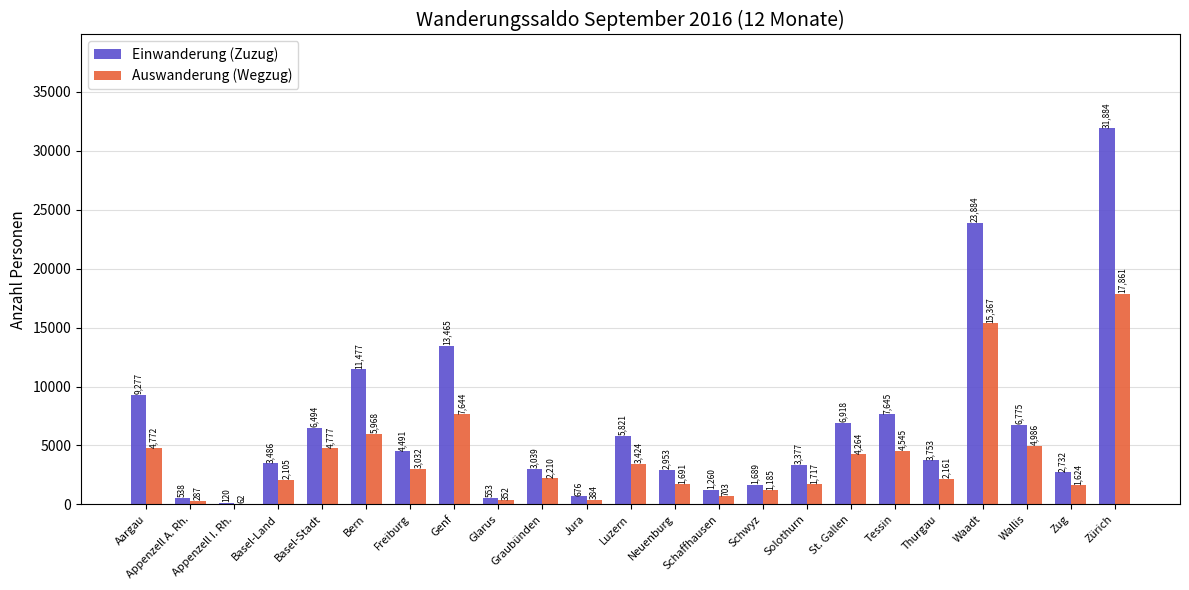

Which series has the largest total across all categories?

Einwanderung (Zuzug)